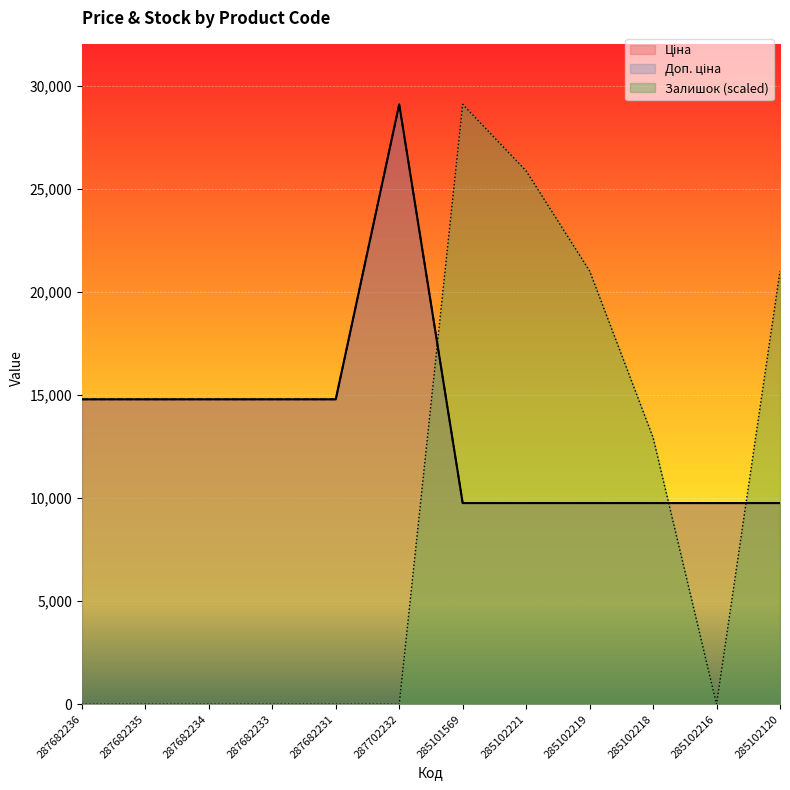

Rank the categories by Доп. ціна value from highest to lowest.

287702232, 287682236, 287682235, 287682234, 287682233, 287682231, 285101569, 285102221, 285102219, 285102218, 285102216, 285102120